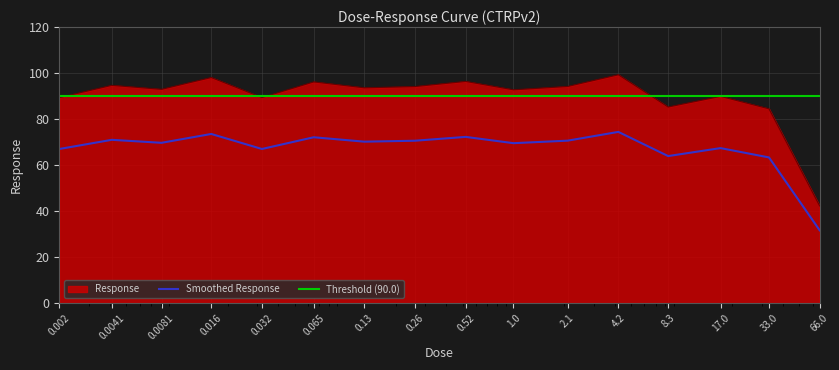

List the labels in order of value, smallest first.

66.0, 33.0, 8.3, 0.002, 0.032, 17.0, 1.0, 0.0081, 0.13, 0.26, 2.1, 0.0041, 0.065, 0.52, 0.016, 4.2